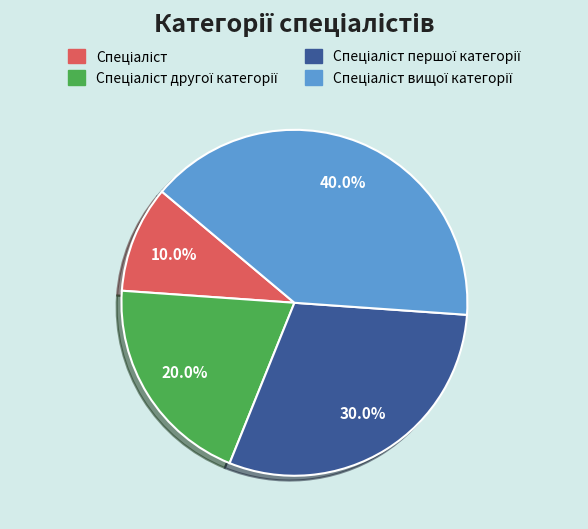

Does any single category account for the majority?

No